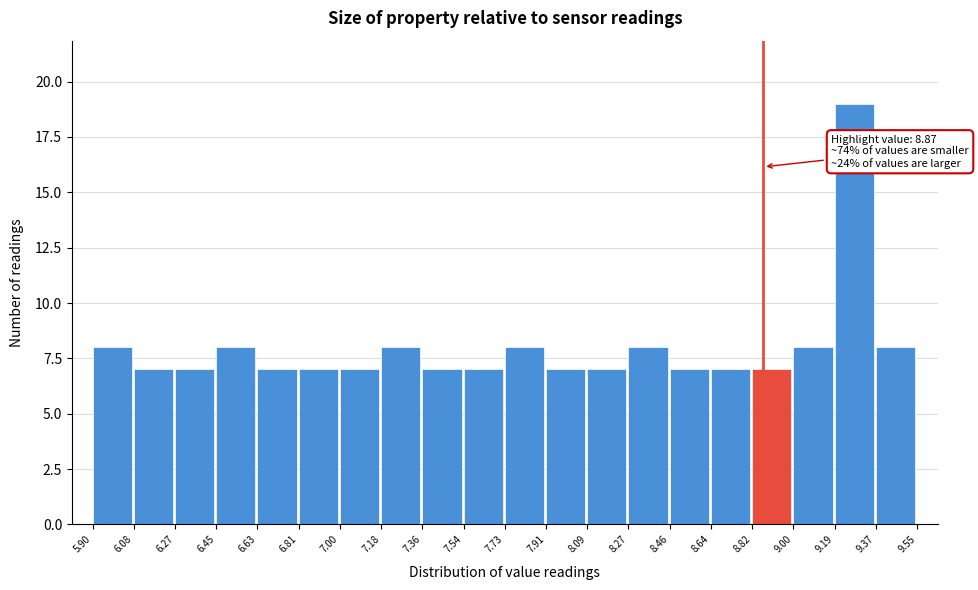

Which range on the x-axis has the tallest bar?

9.19 to 9.37